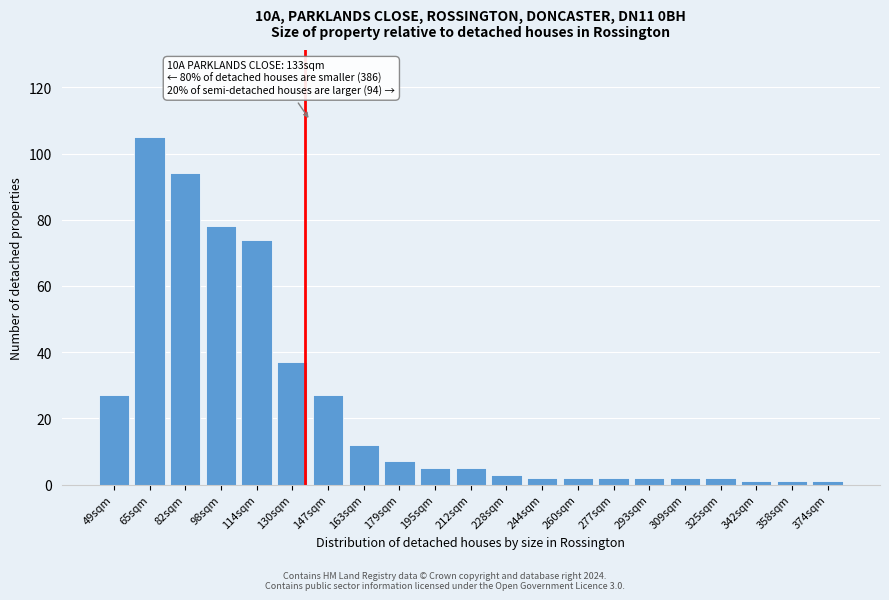

Reading left to right, what are all the values shown in this chart?

49sqm=27	65sqm=105	82sqm=94	98sqm=78	114sqm=74	130sqm=37	147sqm=27	163sqm=12	179sqm=7	195sqm=5	212sqm=5	228sqm=3	244sqm=2	260sqm=2	277sqm=2	293sqm=2	309sqm=2	325sqm=2	342sqm=1	358sqm=1	374sqm=1